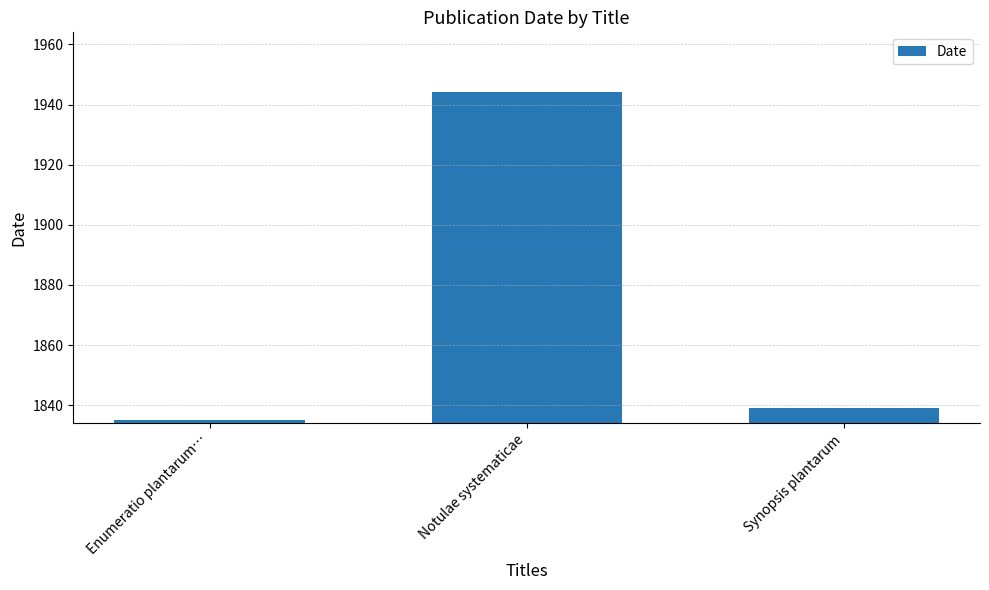

What is the change in value from Notulae systematicae to Synopsis plantarum?

-105